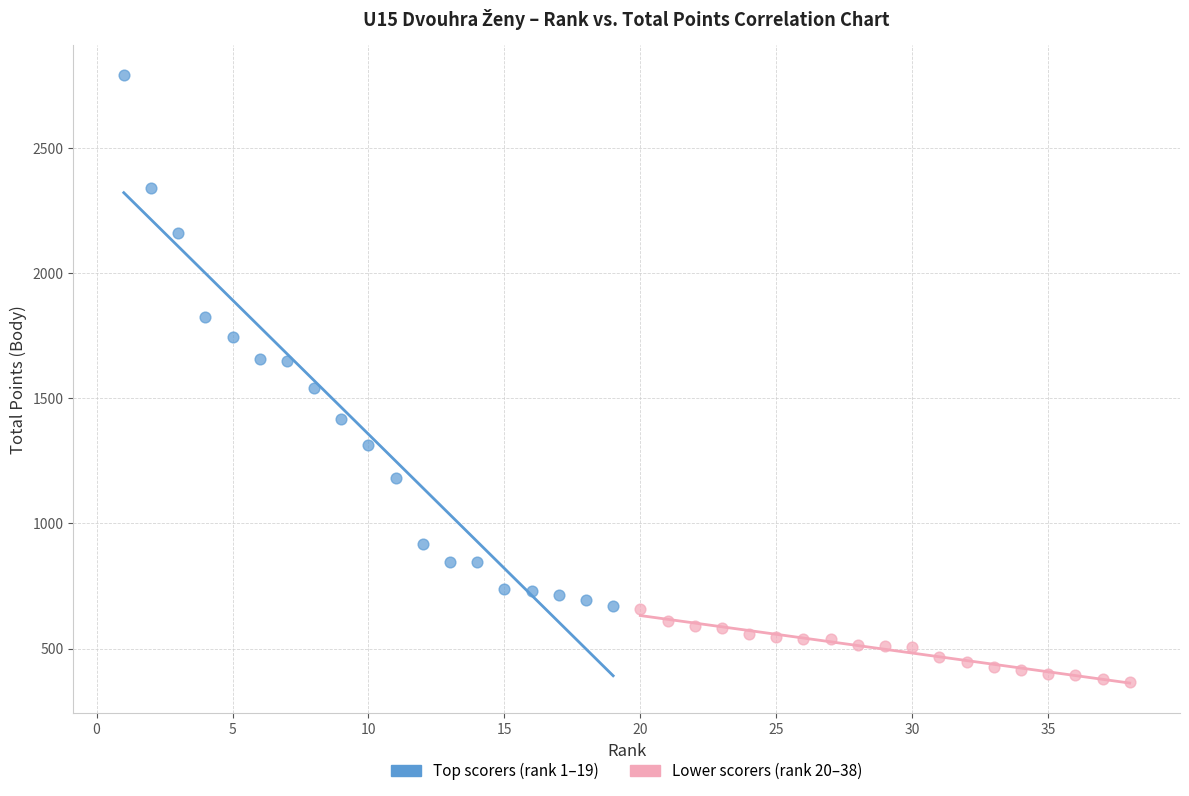

Which series reaches the maximum Y coordinate?

Top scorers (rank 1–19)